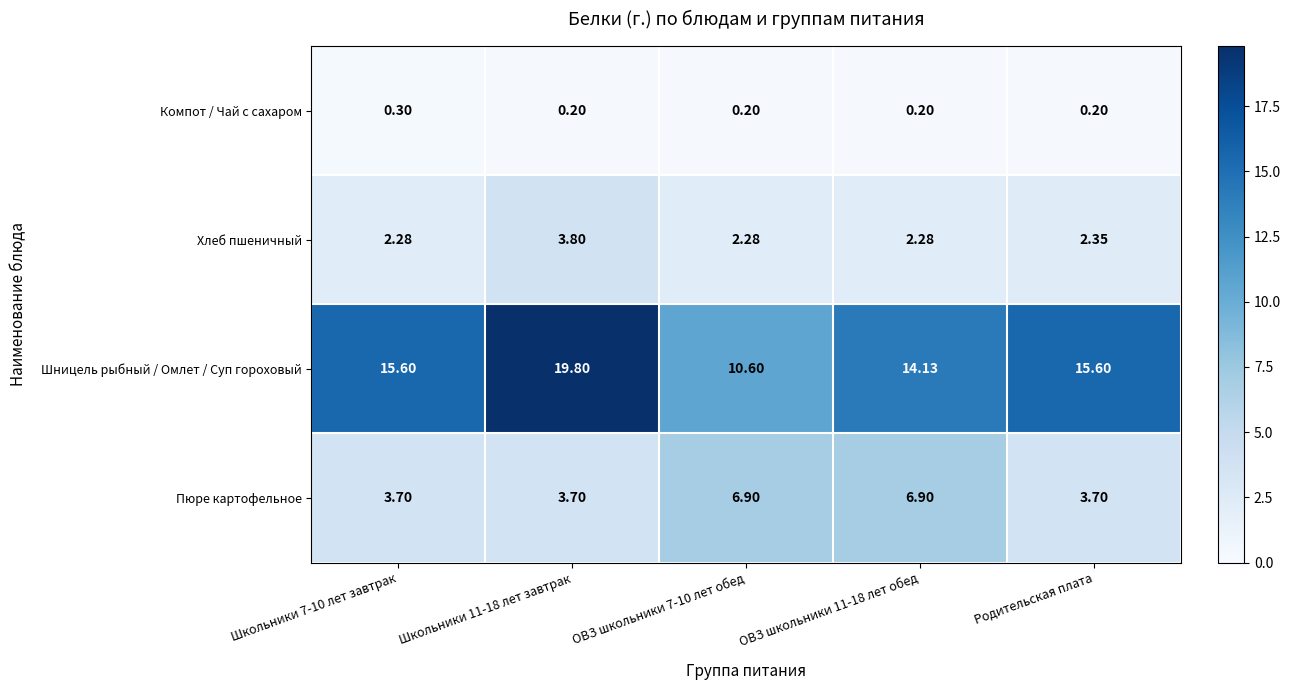

What is the difference between the highest and lowest values at Родительская плата?

15.4